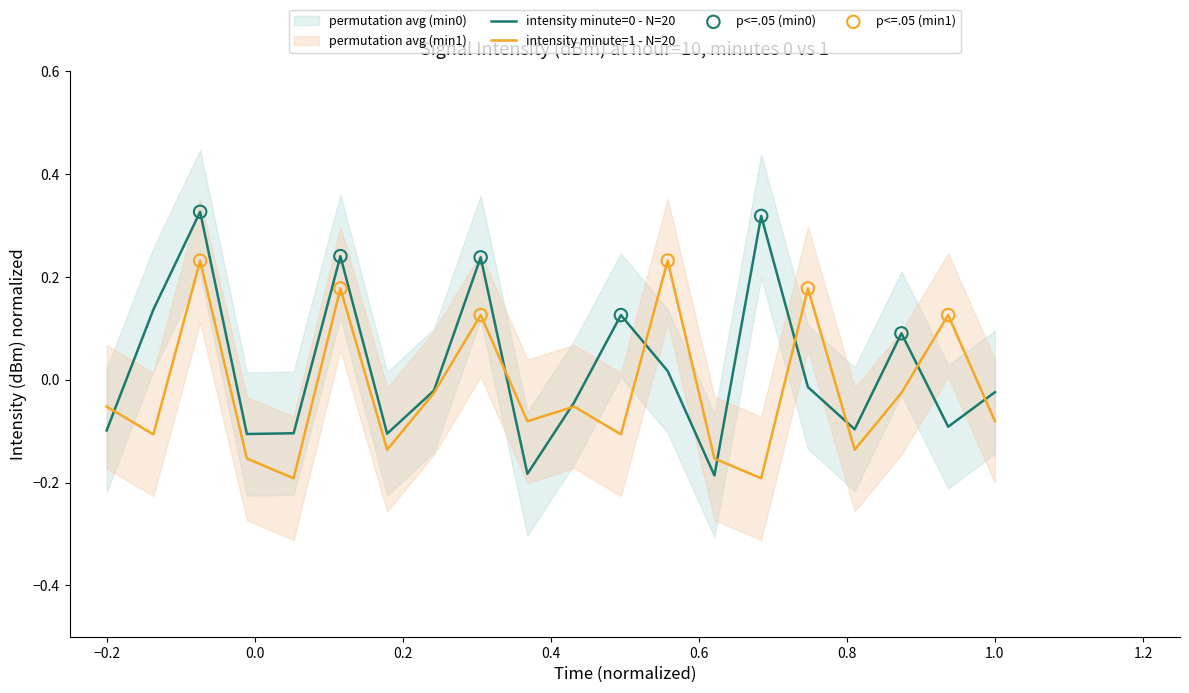

Which series reaches the maximum Y coordinate?

intensity_minute_0